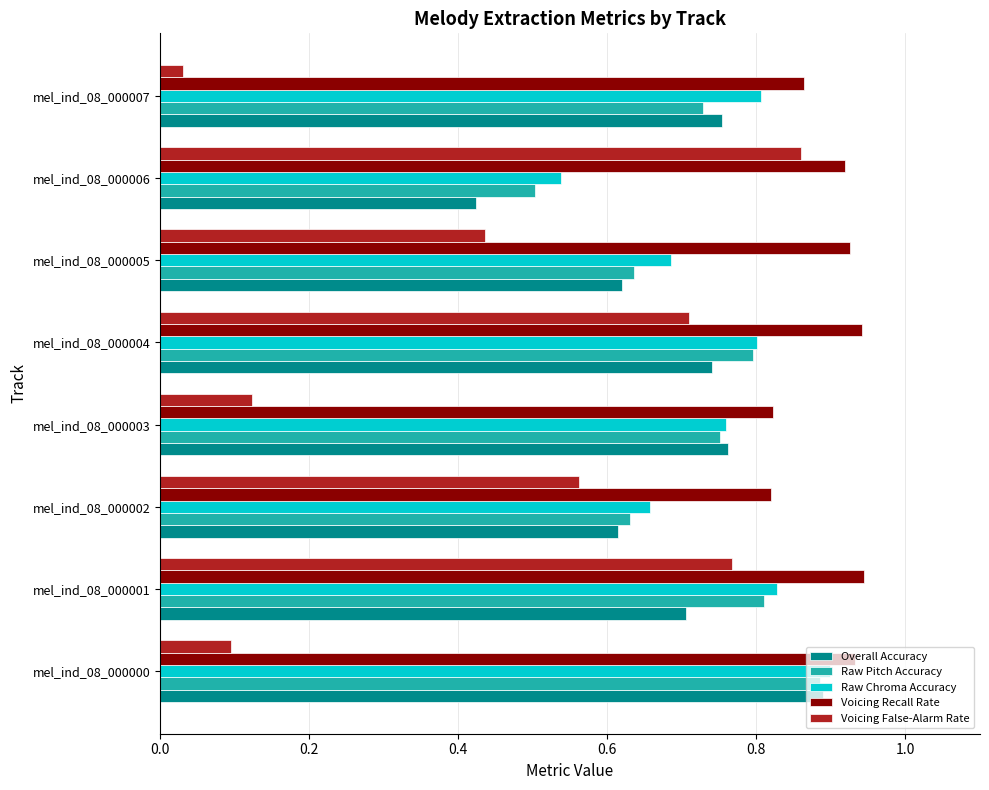

At which label does Raw Chroma Accuracy reach its peak?

mel_ind_08_000000